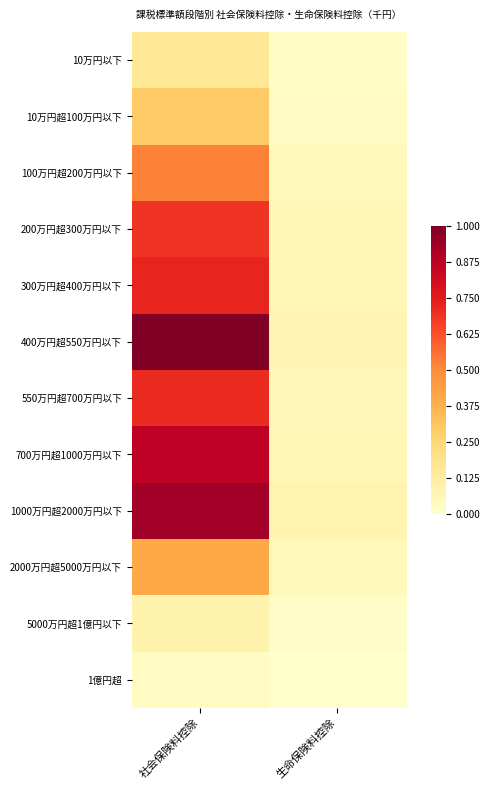

Which series has the widest spread of values?

400万円超550万円以下